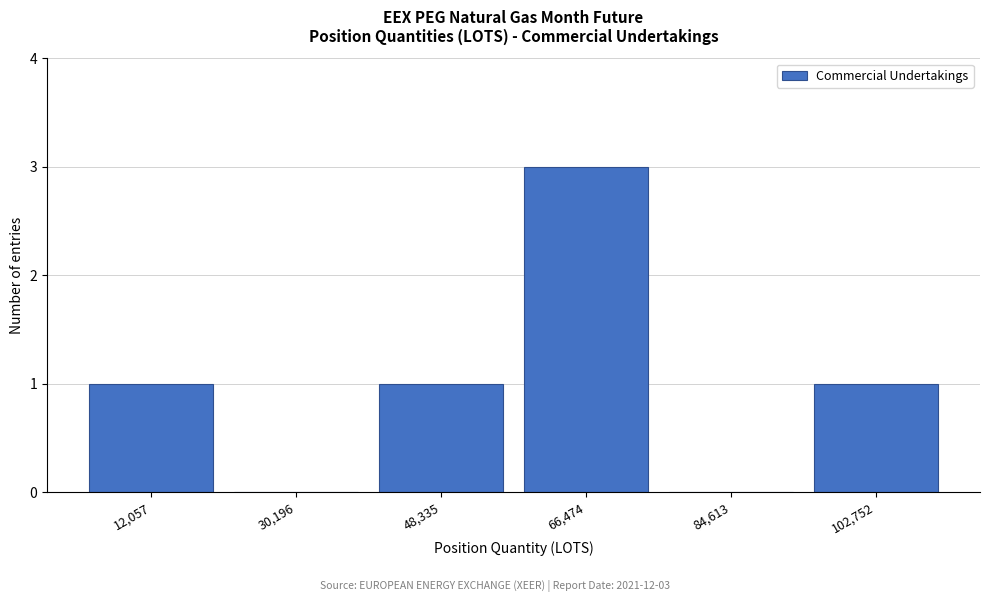

Which range on the x-axis has the tallest bar?

58000 to 76000